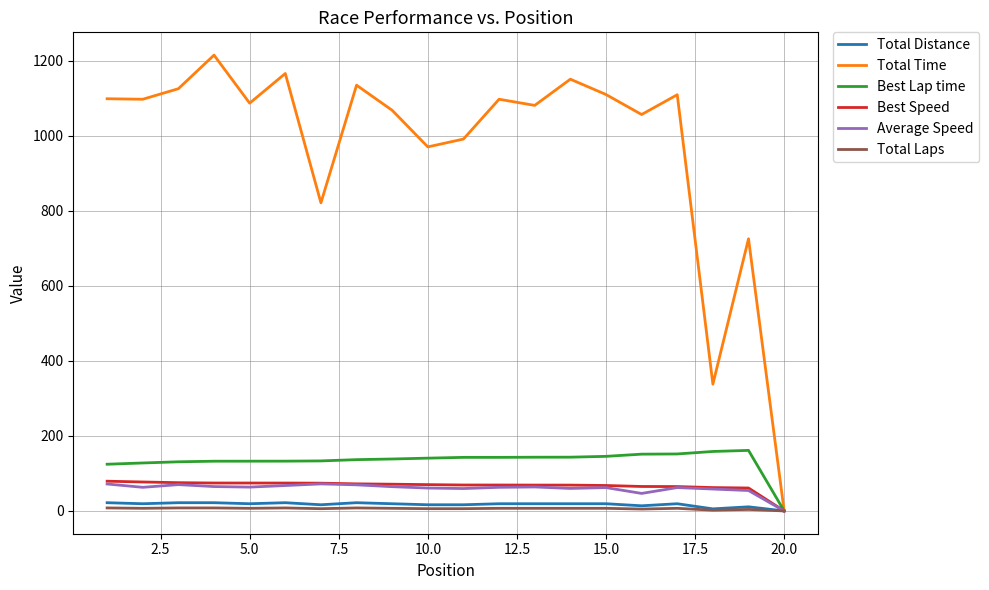

Which series has the largest range (max minus min)?

Total Time